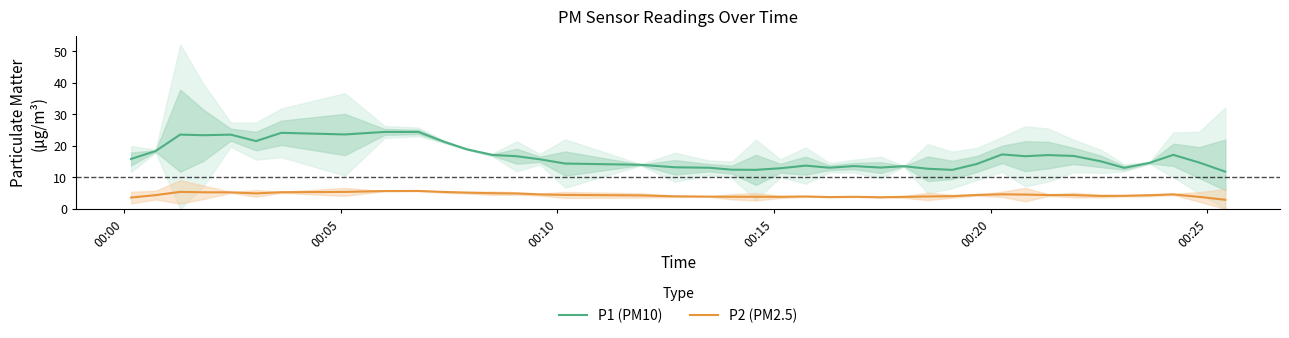

Reading left to right, list all the values displayed in this chart.

P1: 15.8	18.3	23.5	23.3	23.5	21.5	24.1	23.6	24.4	24.4	21.3	18.9	17.1	16.7	15.7	14.4	14.0	13.2	13.0	12.4	12.4	12.9	13.7	13.0	13.6	13.1	13.5	12.7	12.4	14.2	17.2	16.7	17.0	16.8	15.0	13.0	14.6	17.1	14.7	11.8
P2: 3.6	4.4	5.4	5.3	5.2	4.9	5.3	5.4	5.6	5.7	5.4	5.1	5.0	4.9	4.6	4.4	4.3	4.0	3.9	3.8	3.8	3.8	3.9	3.7	3.8	3.7	3.8	3.9	4.0	4.4	4.6	4.5	4.4	4.4	4.1	4.1	4.3	4.6	3.8	2.9